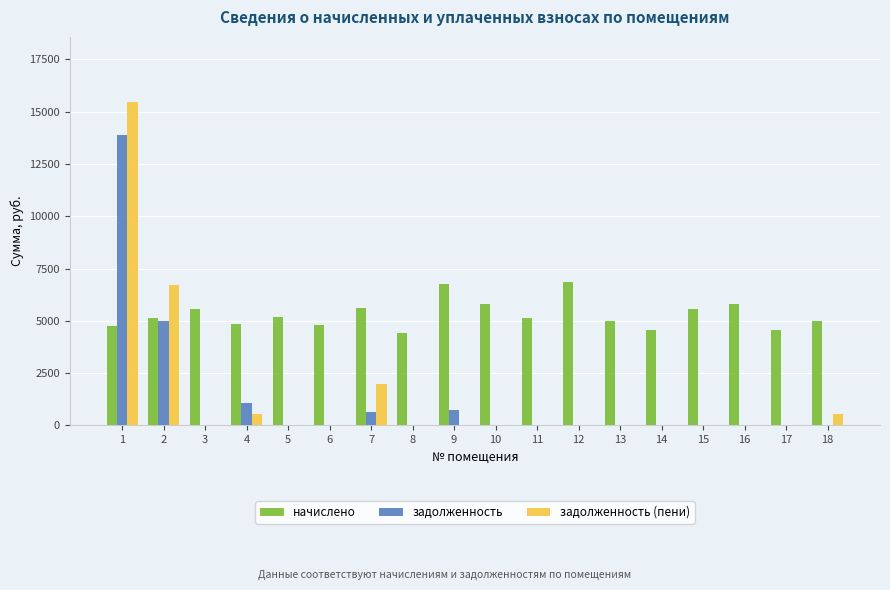

Is it true that задолженность equals 5981.2 at 15?

False